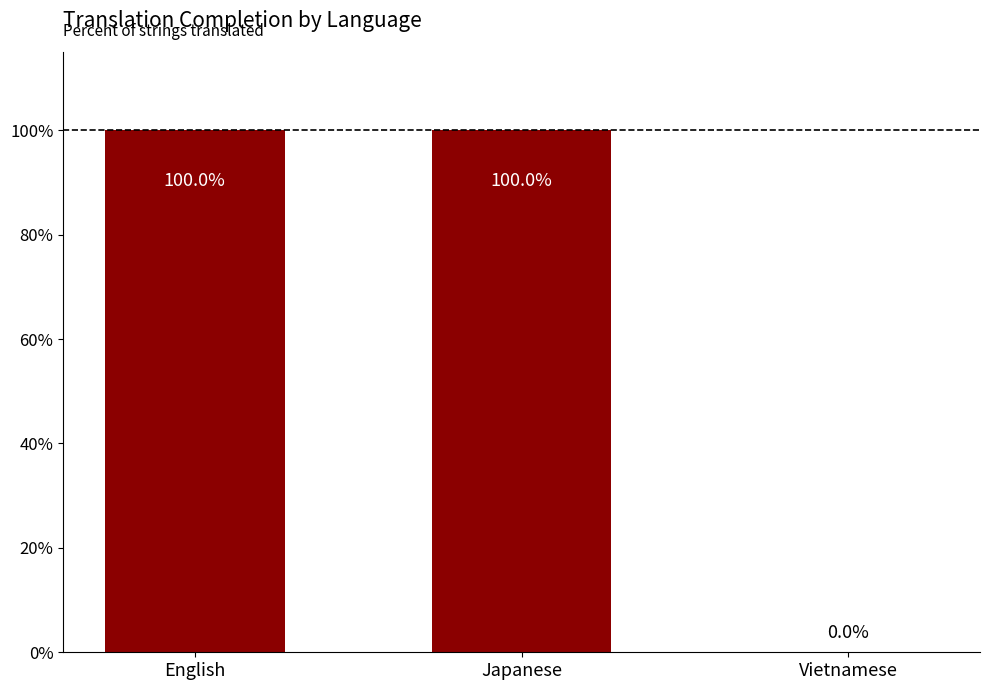

What is the change in value from Japanese to Vietnamese?

-100